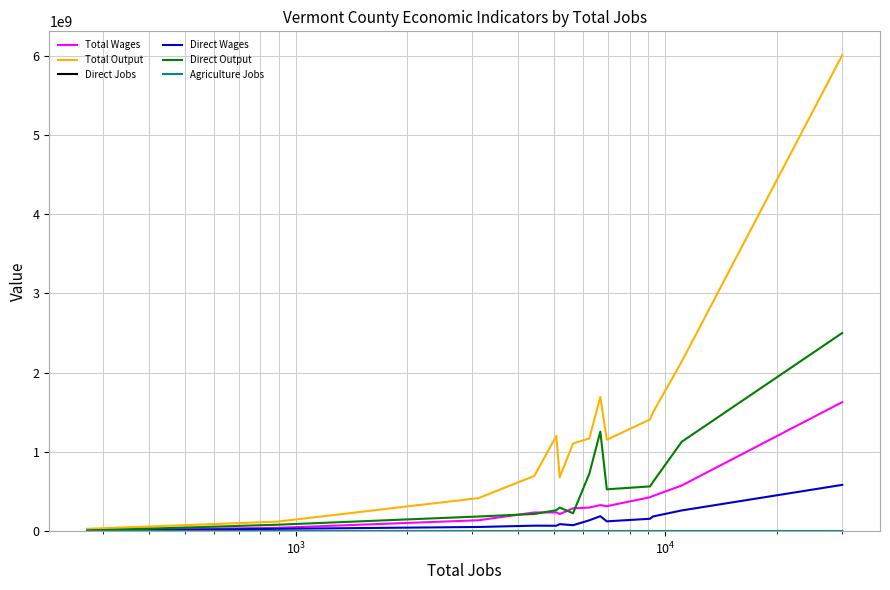

Which series has the largest total across all categories?

Total Output